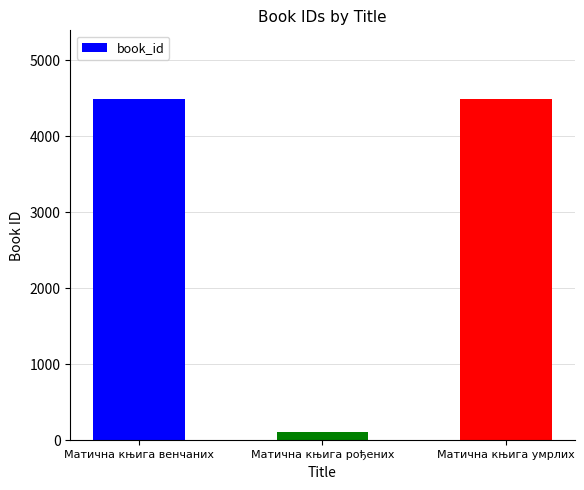

What is the sum of all values?

9097